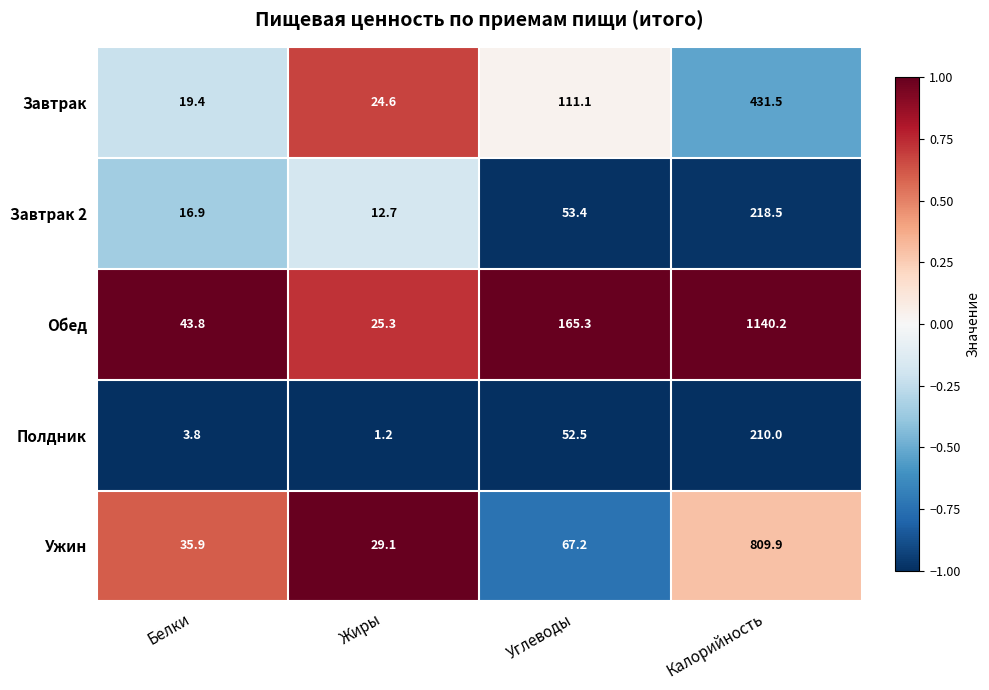

What is the maximum value shown in the chart?

1140.2